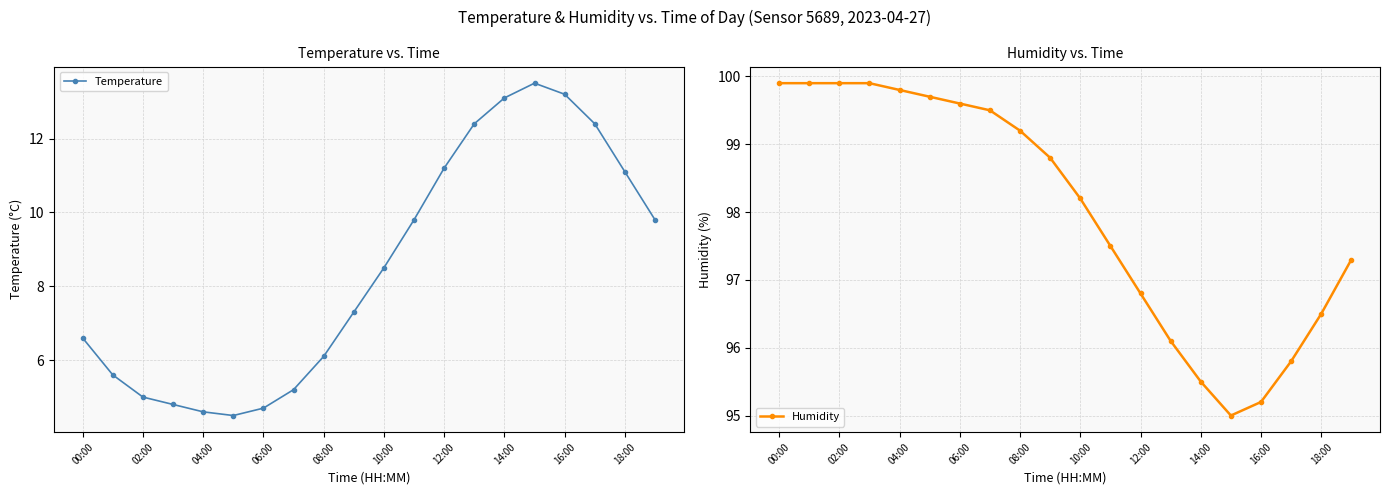

What is the lowest value of the Humidity series?

95.0